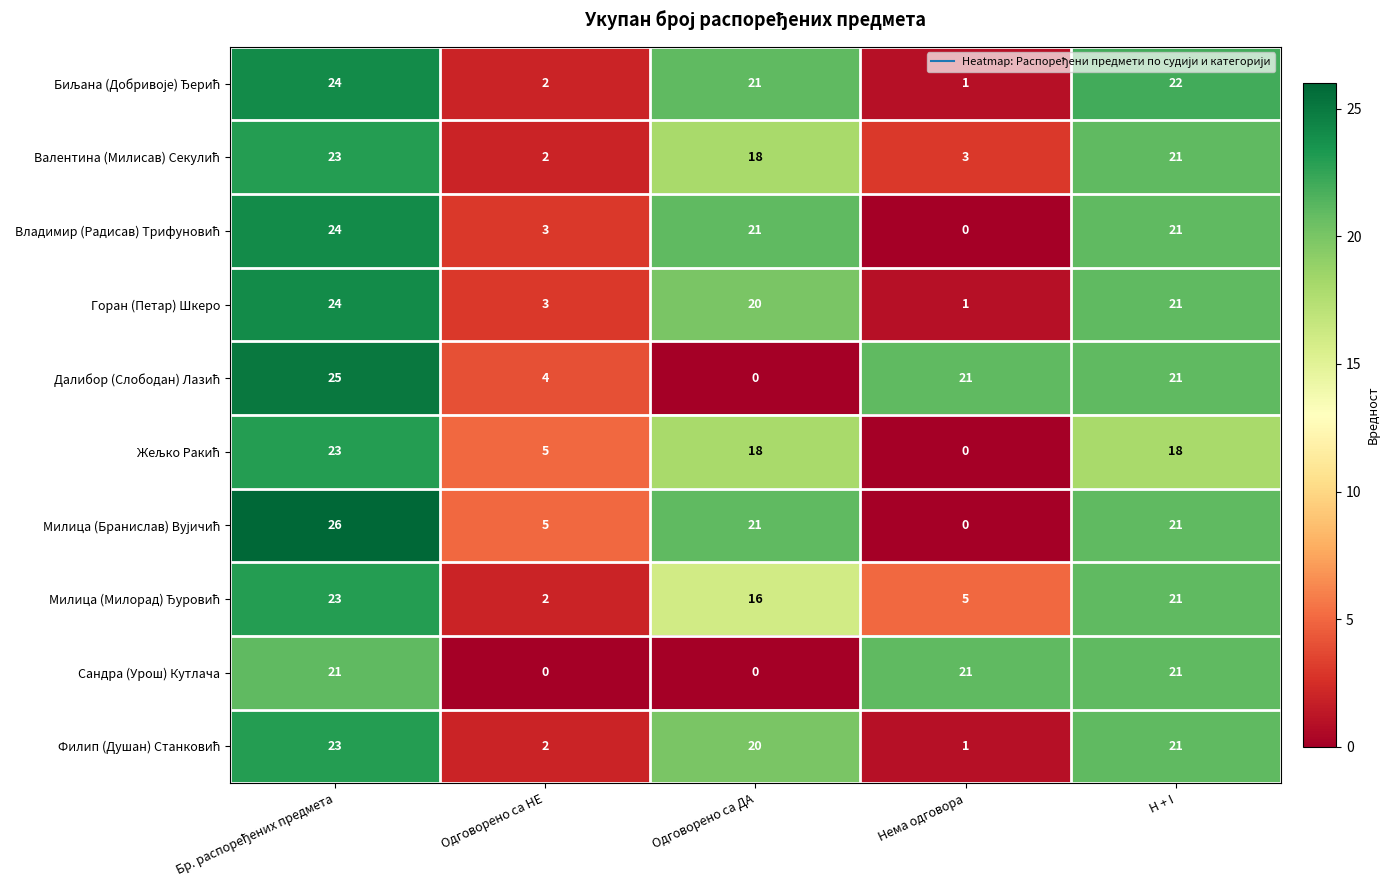

Where is Горан (Петар) Шкеро nearest to the value 12?

Одговорено са ДА